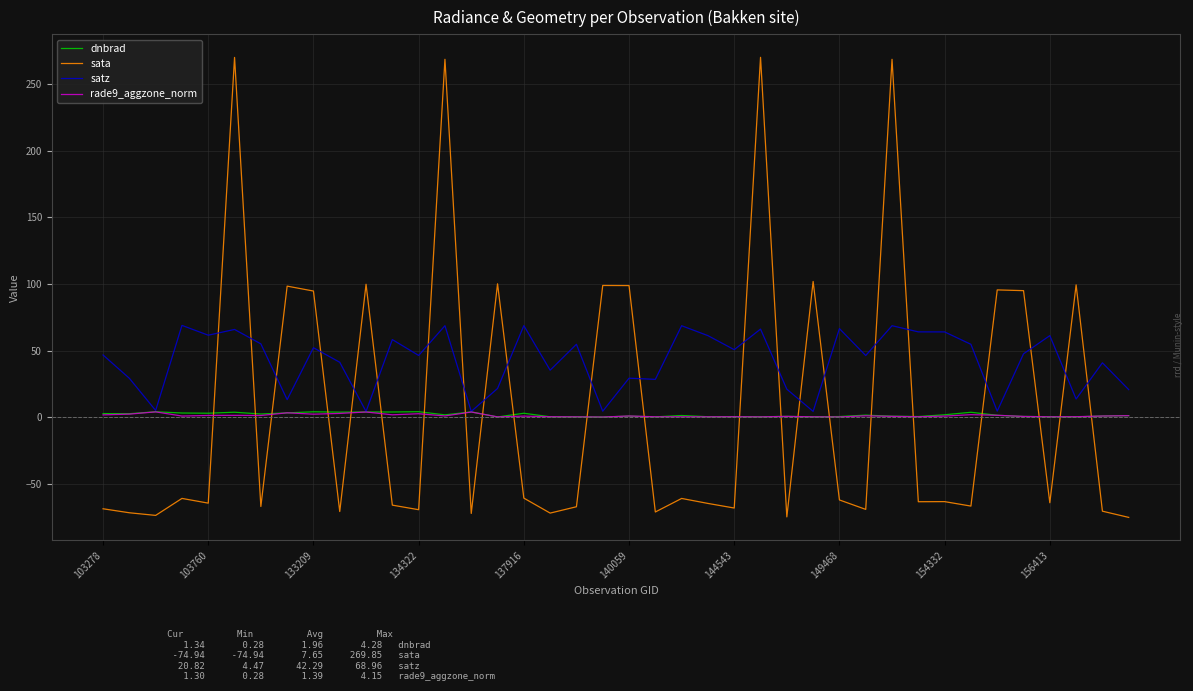

Which series has the widest spread of values?

sata